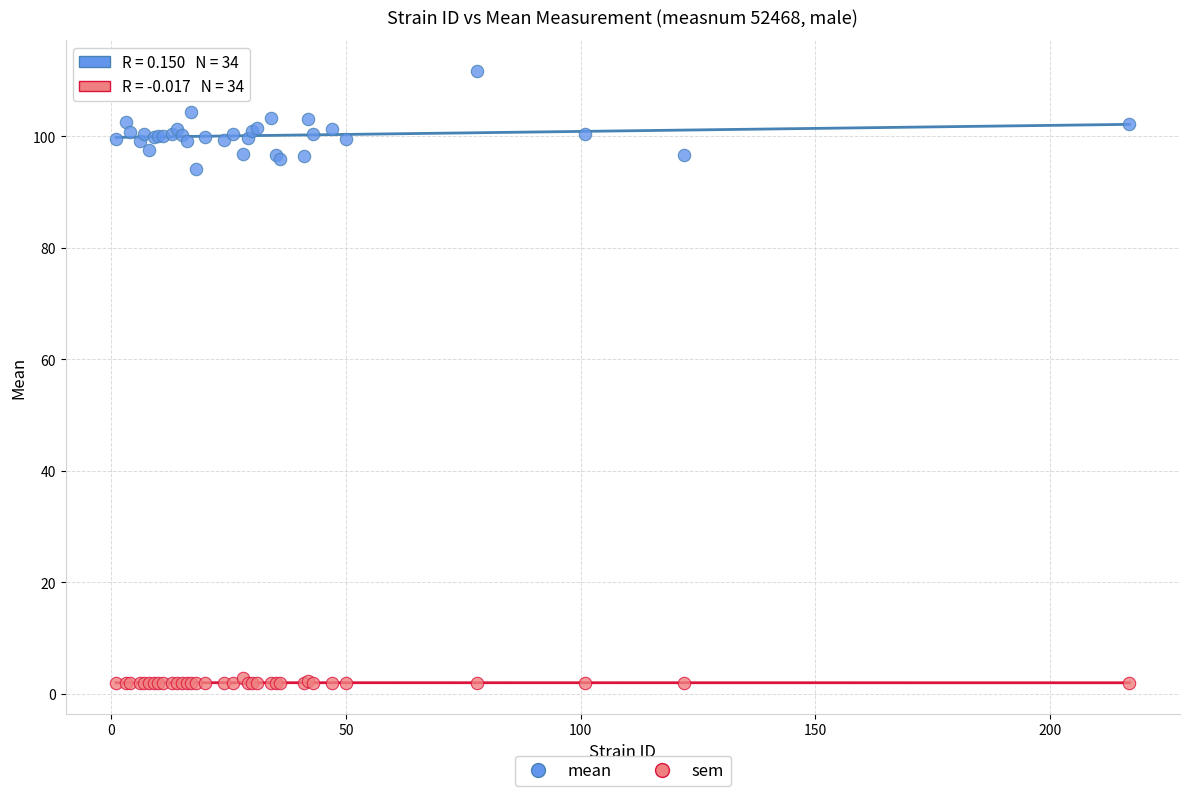

Across all series, what Y value is closest to 56?

94.2